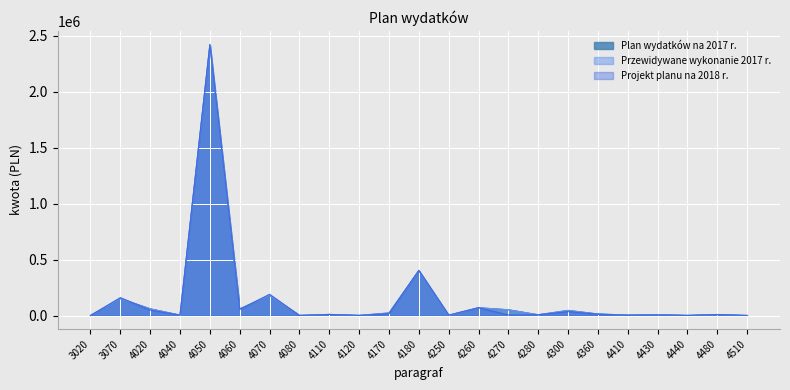

Reading right to left, transcribe all the data shown in this chart.

Plan wydatków na 2017 r.: 4510=596	4480=8800	4440=1186	4430=8976	4410=4000	4360=14000	4300=46024	4280=7000	4270=51700	4260=70000	4250=2000	4180=401107	4170=23000	4120=1255	4110=9785	4080=1888	4070=180368	4060=59239	4050=2417753	4040=3821	4020=60278	3070=151000	3020=500
Przewidywane wykonanie 2017 r.: 4510=596	4480=8800	4440=1186	4430=8976	4410=4000	4360=14000	4300=46024	4280=7000	4270=51700	4260=70000	4250=2000	4180=401107	4170=23000	4120=1255	4110=9785	4080=1888	4070=180368	4060=59239	4050=2417753	4040=3821	4020=60278	3070=151000	3020=500
Projekt planu na 2018 r.: 4510=600	4480=9200	4440=1000	4430=5000	4410=3000	4360=12000	4300=35000	4280=7000	4270=5000	4260=70000	4250=4000	4180=404000	4170=17000	4120=1050	4110=10000	4080=0	4070=190040	4060=55000	4050=2422470	4040=3950	4020=48680	3070=160000	3020=500